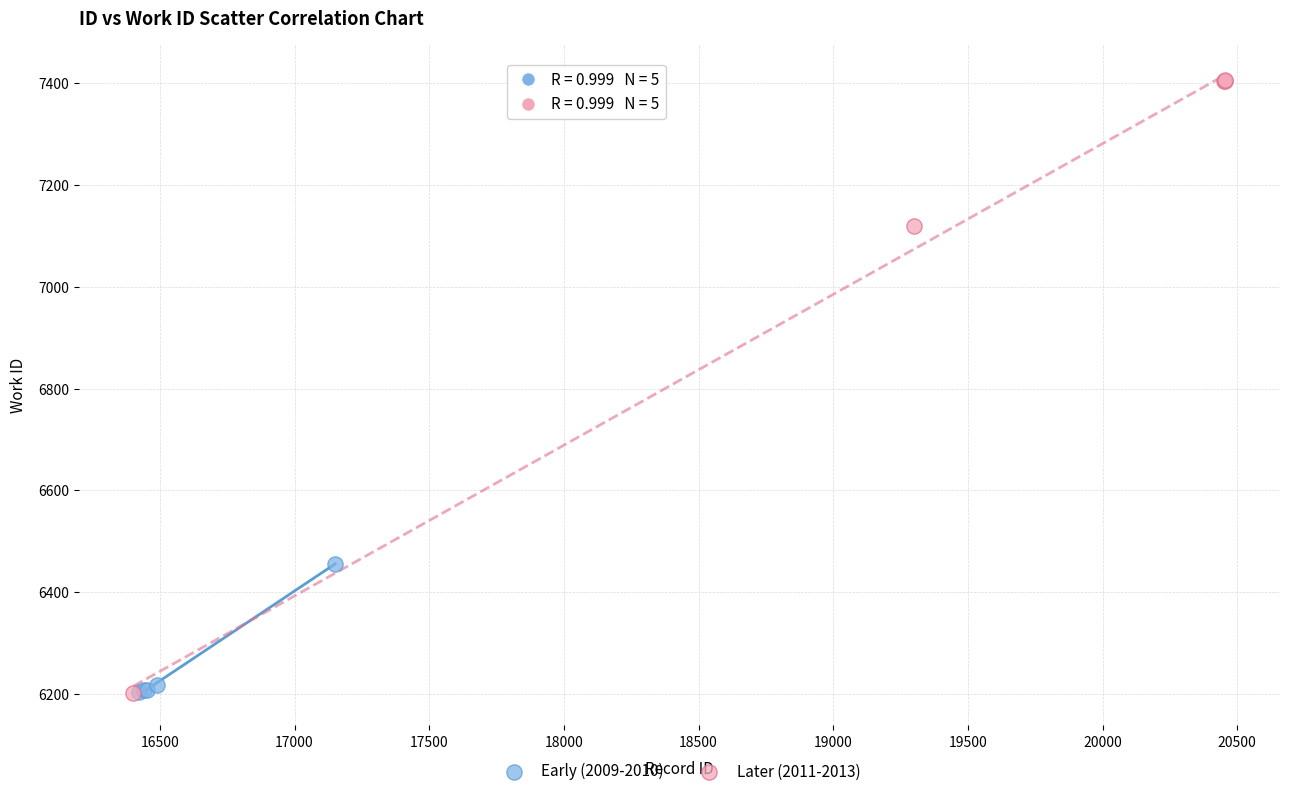

What are all the series names shown in the legend?

Early (2009-2010), Later (2011-2013)